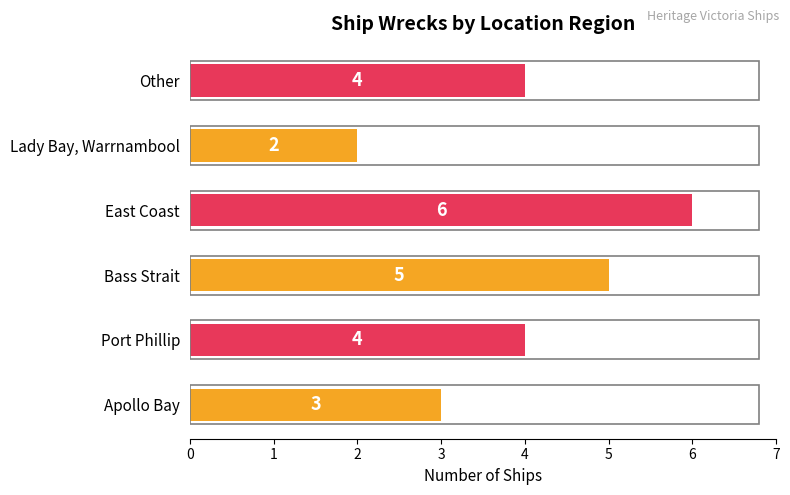

What is the greatest value displayed?

6